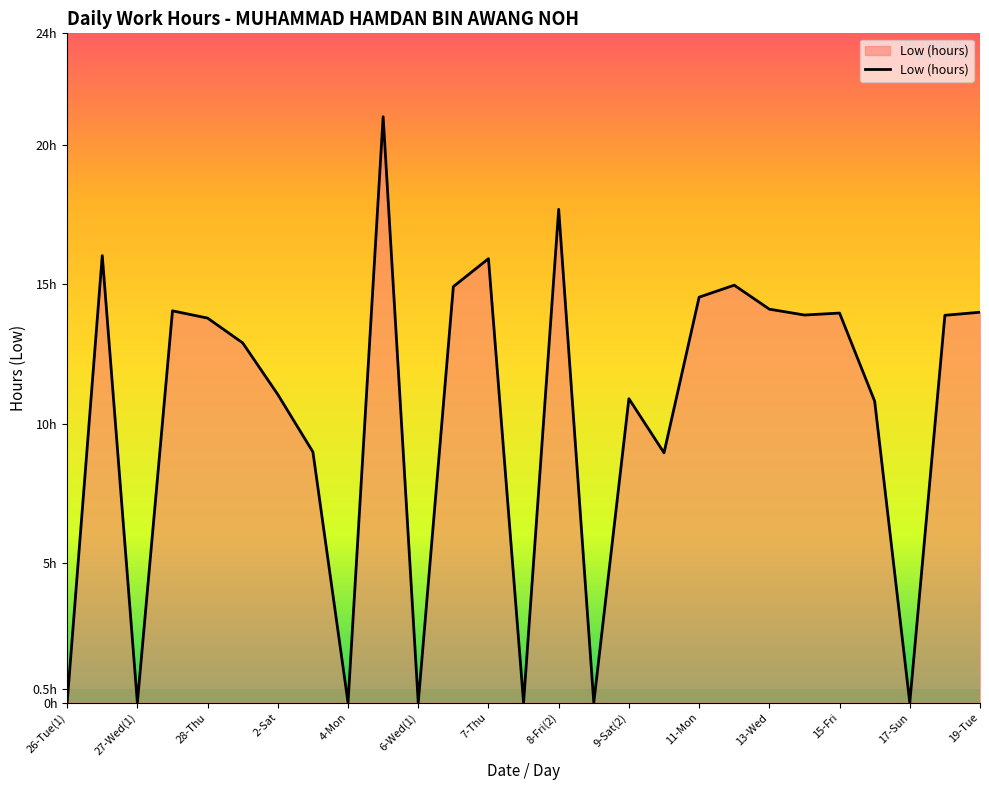

Does the chart have visible grid lines?

No